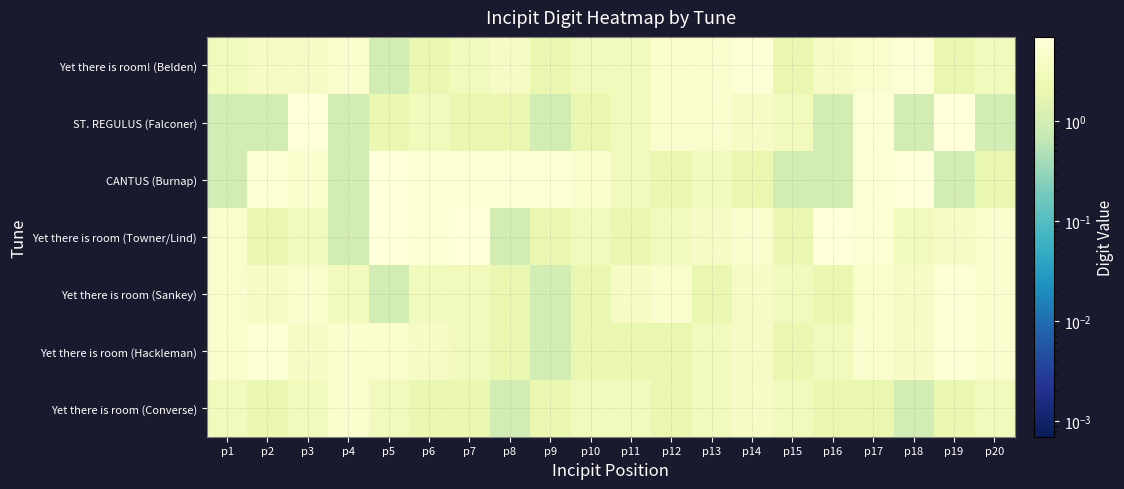

Reading right to left, list all the values displayed in this chart.

Yet there is room! (Belden): p20=3	p19=2	p18=6	p17=5	p16=4	p15=2	p14=6	p13=5	p12=5	p11=3	p10=3	p9=2	p8=4	p7=3	p6=2	p5=1	p4=5	p3=4	p2=4	p1=3
ST. REGULUS (Falconer): p20=1	p19=7	p18=1	p17=6	p16=1	p15=3	p14=4	p13=5	p12=5	p11=3	p10=2	p9=1	p8=2	p7=2	p6=3	p5=2	p4=1	p3=7	p2=1	p1=1
CANTUS (Burnap): p20=2	p19=1	p18=7	p17=6	p16=1	p15=1	p14=2	p13=3	p12=2	p11=3	p10=5	p9=6	p8=6	p7=6	p6=6	p5=7	p4=1	p3=5	p2=6	p1=1
Yet there is room (Towner/Lind): p20=5	p19=4	p18=3	p17=6	p16=7	p15=2	p14=5	p13=4	p12=3	p11=2	p10=3	p9=2	p8=1	p7=7	p6=6	p5=7	p4=1	p3=3	p2=2	p1=5
Yet there is room (Sankey): p20=5	p19=6	p18=4	p17=5	p16=2	p15=3	p14=4	p13=2	p12=5	p11=4	p10=2	p9=1	p8=2	p7=3	p6=3	p5=1	p4=3	p3=5	p2=4	p1=5
Yet there is room (Hackleman): p20=5	p19=6	p18=4	p17=5	p16=3	p15=2	p14=4	p13=3	p12=2	p11=2	p10=2	p9=1	p8=2	p7=3	p6=4	p5=5	p4=5	p3=4	p2=6	p1=5
Yet there is room (Converse): p20=3	p19=2	p18=1	p17=2	p16=2	p15=3	p14=4	p13=3	p12=2	p11=3	p10=3	p9=2	p8=1	p7=2	p6=2	p5=3	p4=5	p3=3	p2=2	p1=3